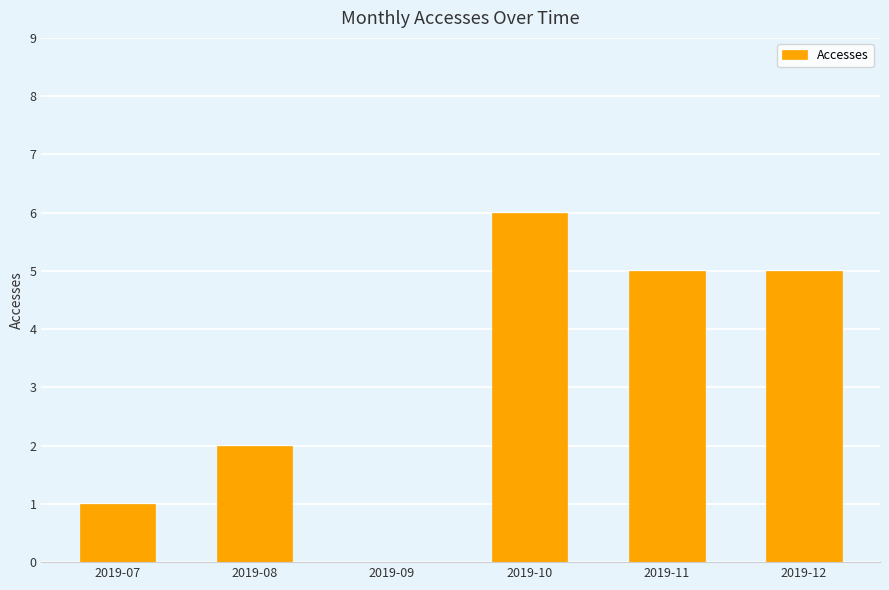

Reading left to right, extract all data points from this chart.

1	2	0	6	5	5